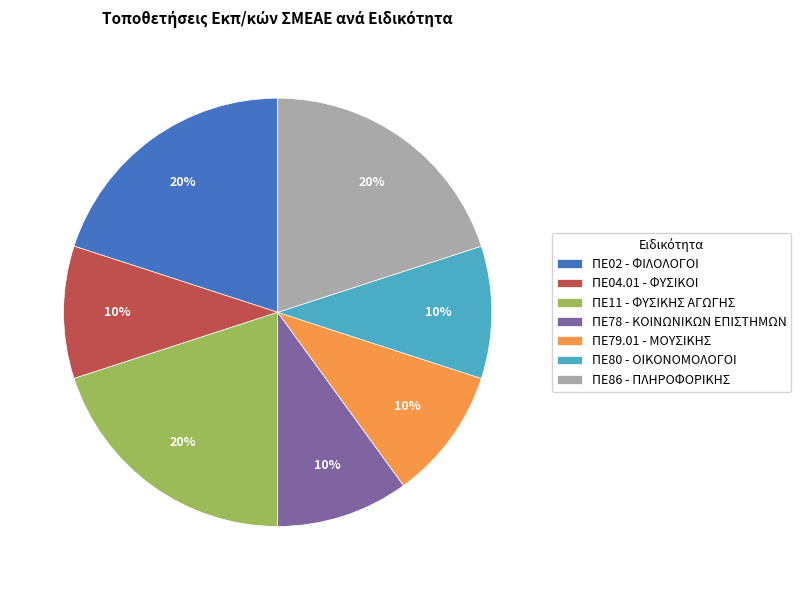

Is ΠΕ78 - ΚΟΙΝΩΝΙΚΩΝ ΕΠΙΣΤΗΜΩΝ the majority of the pie?

No